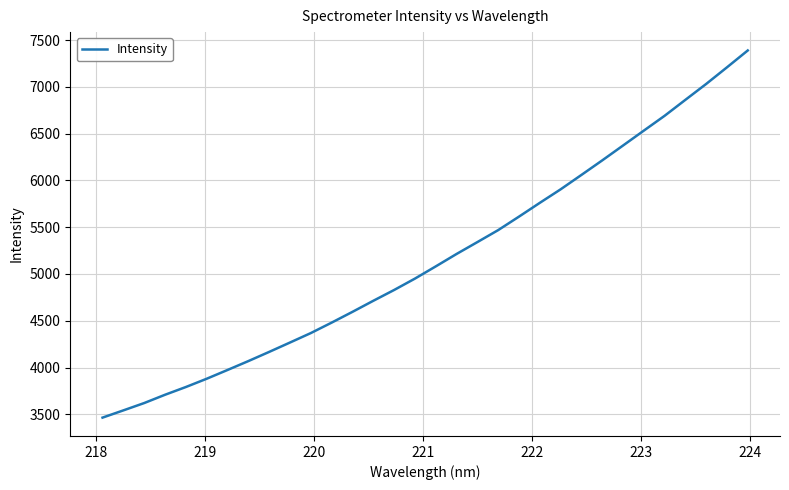

How many values exceed 5080?

16